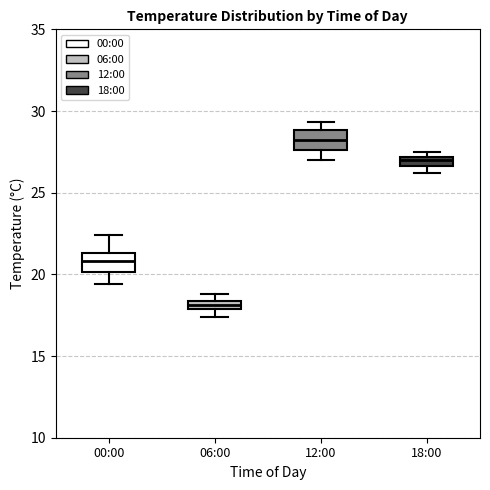

Which box's median line is the highest?

12:00